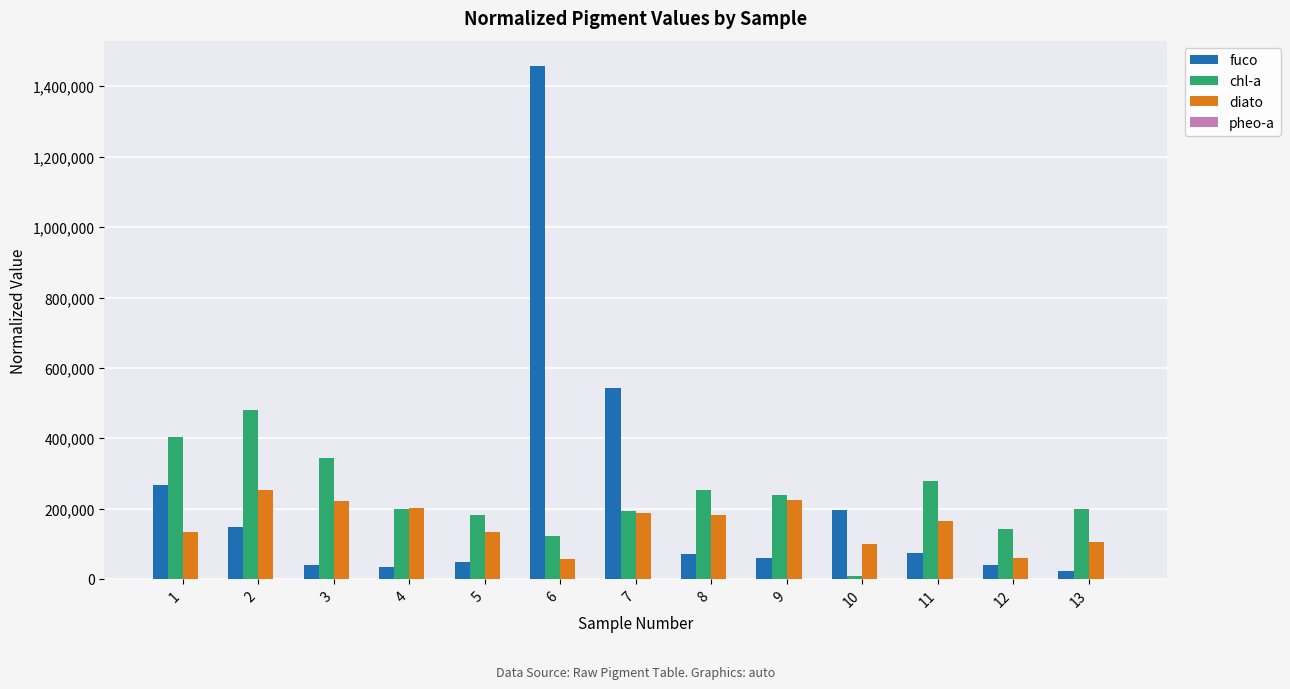

What is the maximum value shown in the chart?

1456735.0